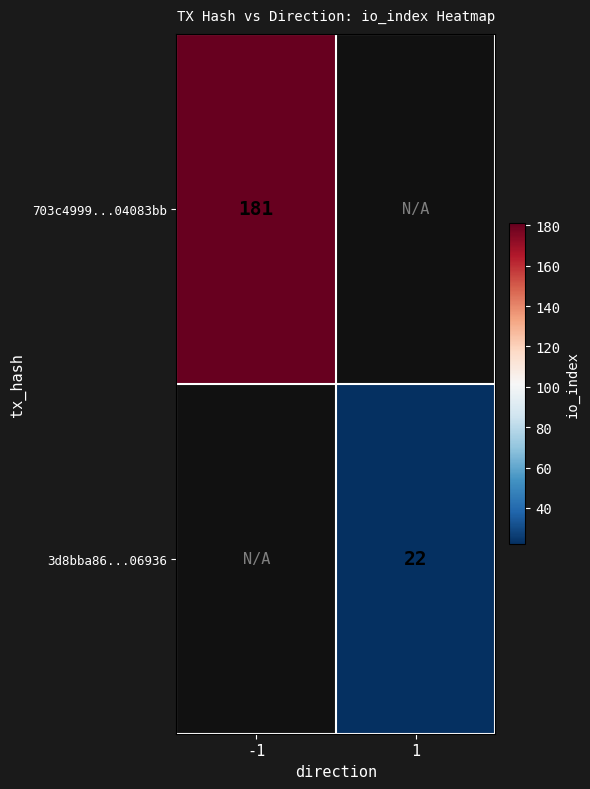

At how many categories does at least one series exceed 81?

1